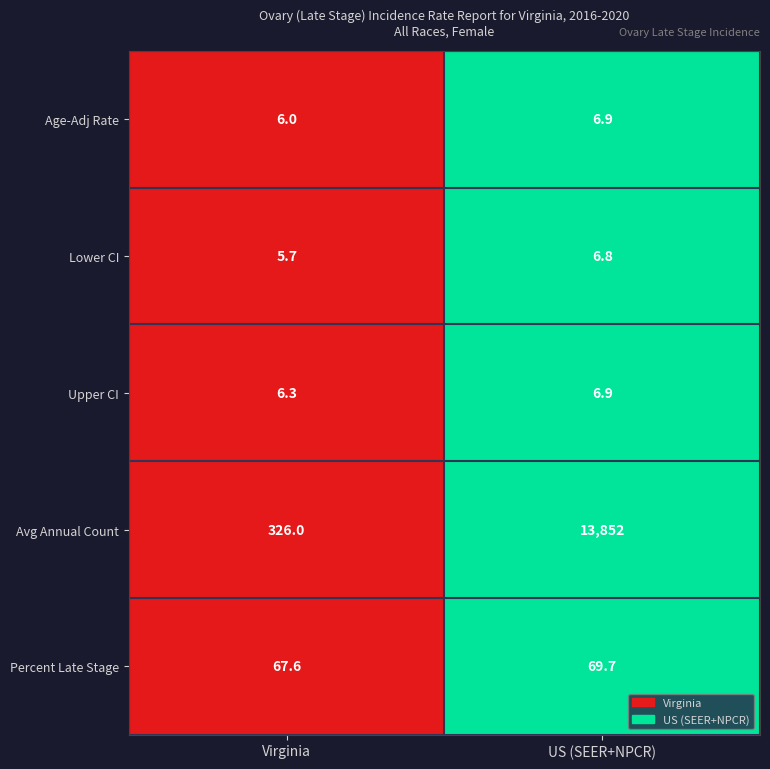

What is the sum of the Age-Adj Rate values at US (SEER+NPCR) and Virginia?

12.9